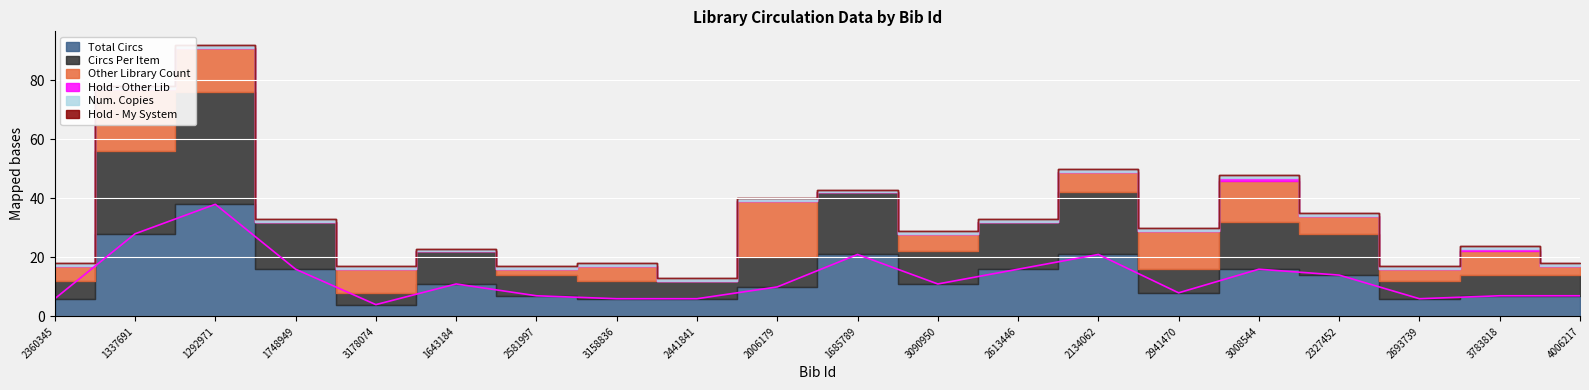

True or false: Hold - Other Lib has more than 1 points higher than both neighbors.

True